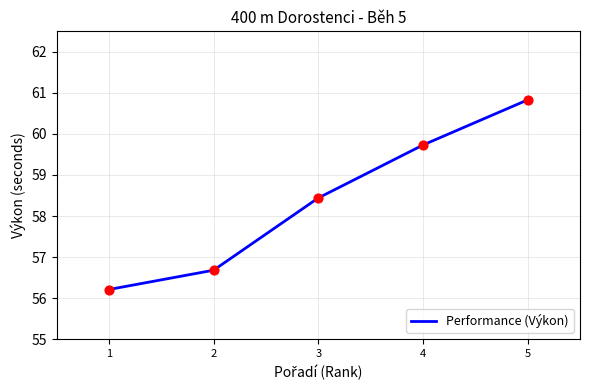

Which has a higher value, 3 or 5?

5